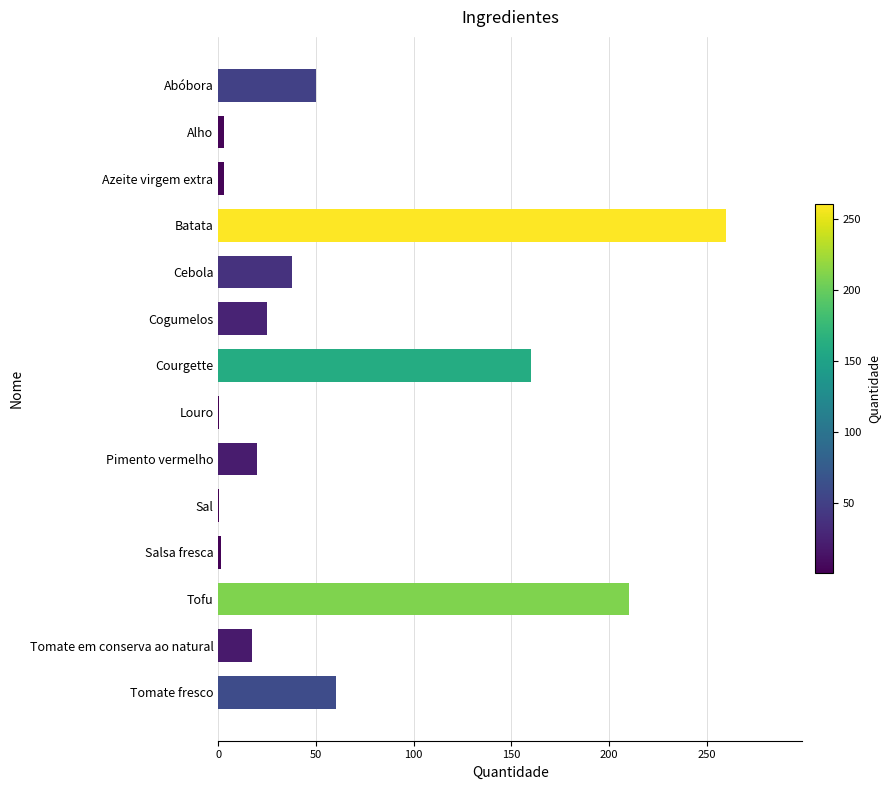

Are the bars horizontal?

Yes